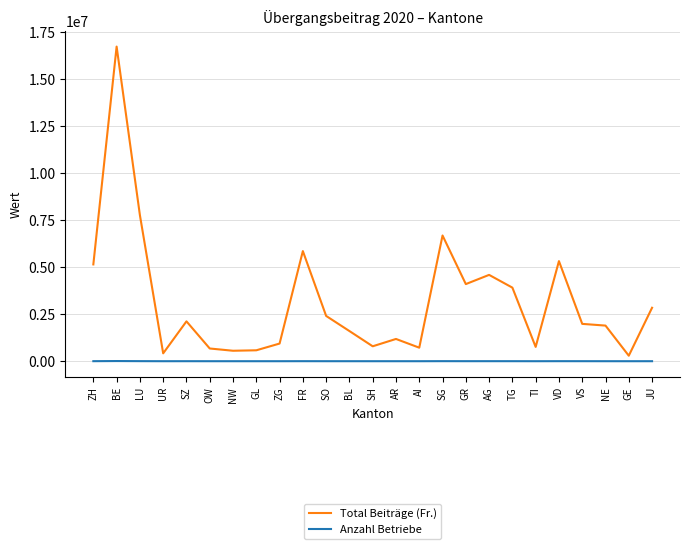

At which label is Total Beiträge (Fr.) closest to 8510537?

LU